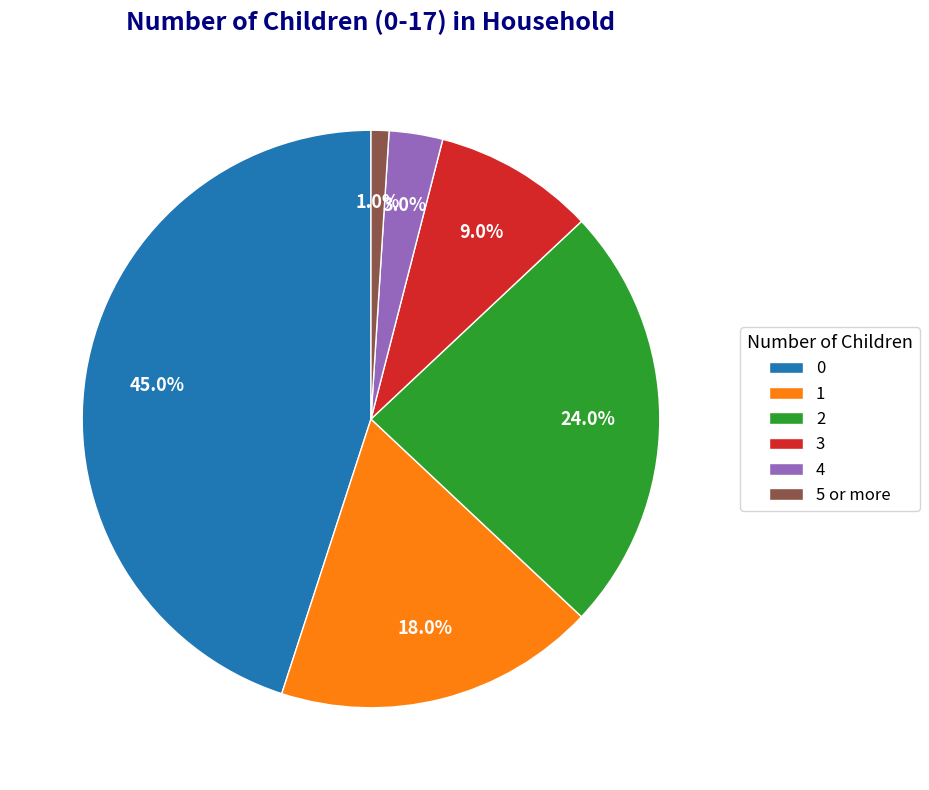

Count the number of slices in the pie.

6